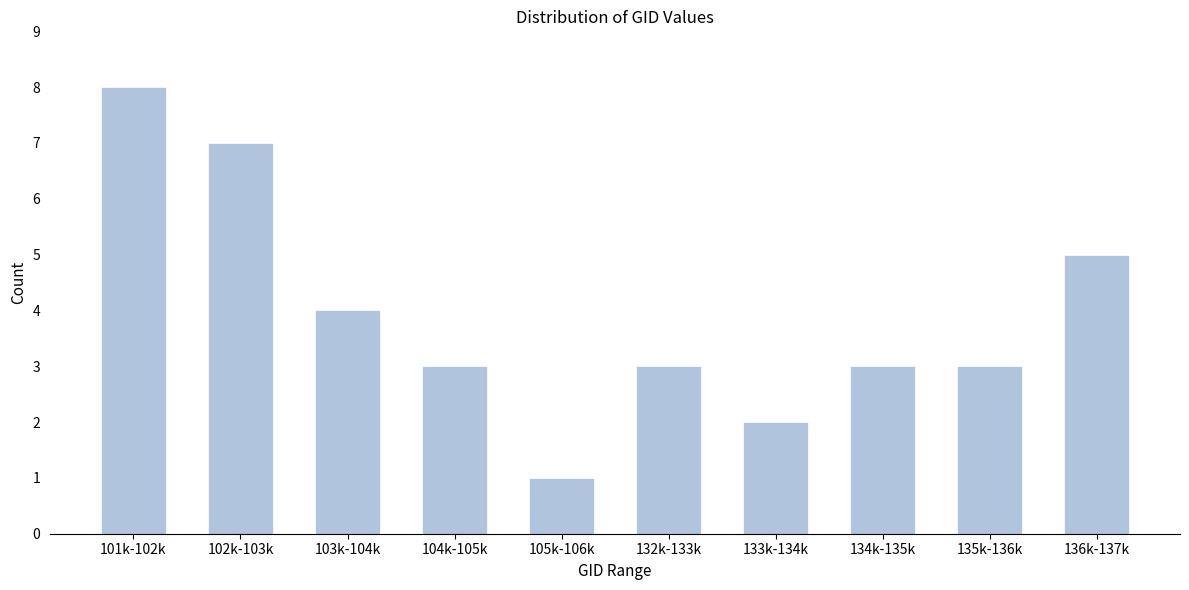

Reading right to left, what are all the values shown in this chart?

5	3	3	2	3	1	3	4	7	8